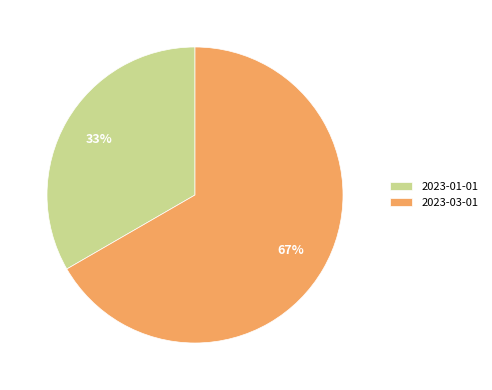

Rank the categories by value from lowest to highest.

2023-01-01, 2023-03-01